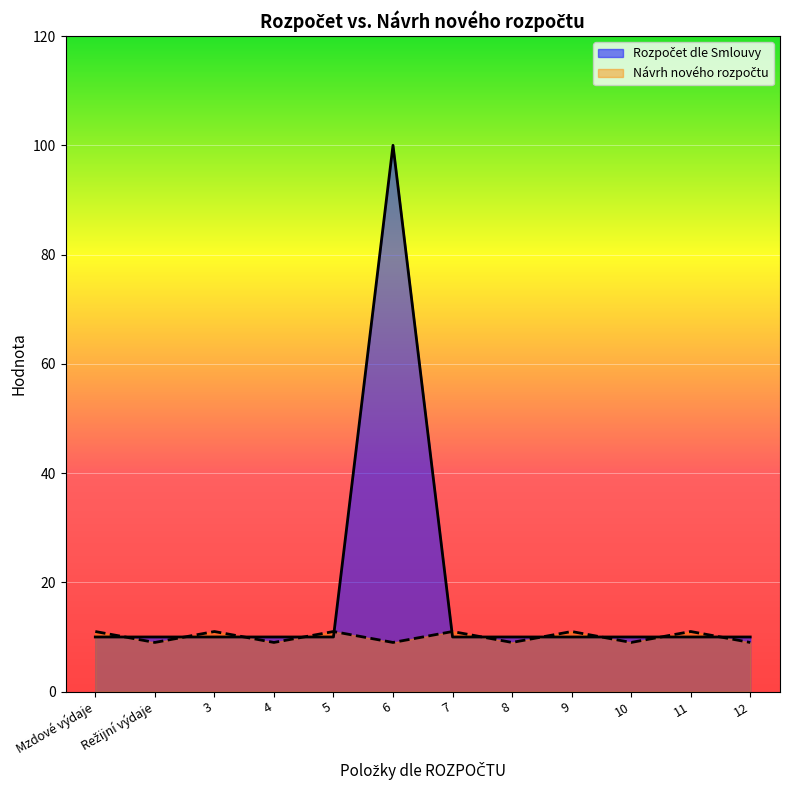

In Návrh nového rozpočtu, how many points are higher than both neighbors (excluding endpoints)?

5